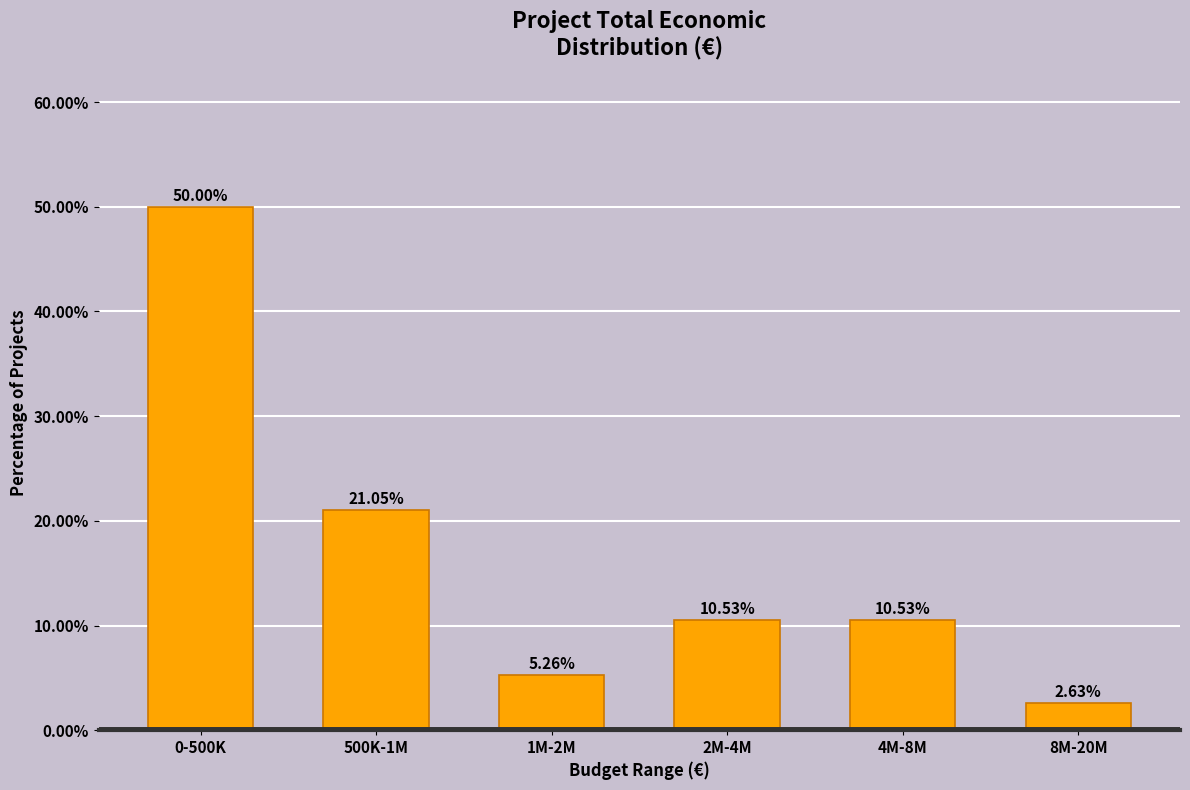

What is the average value?

16.7